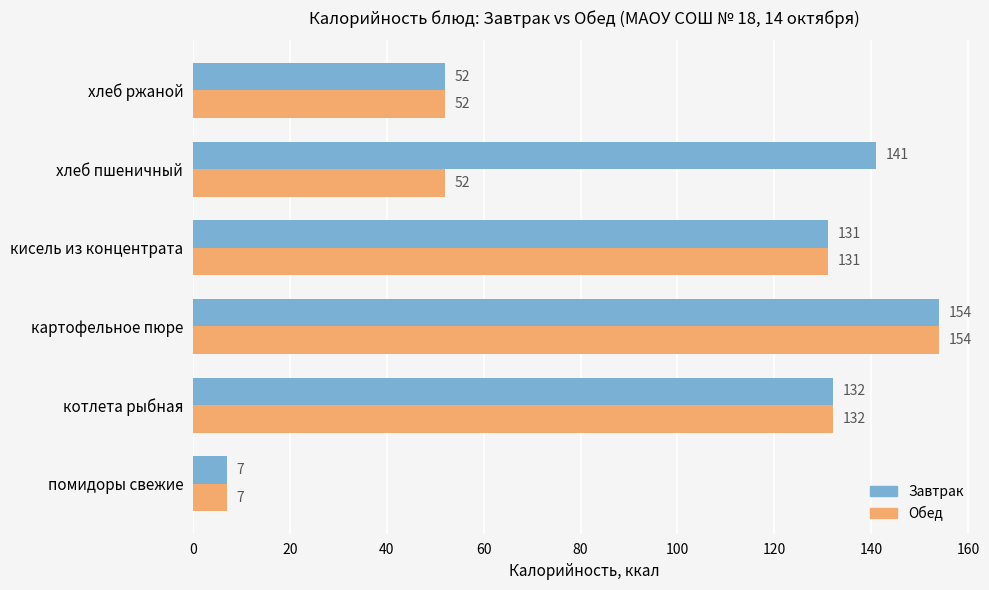

List the series in order of their overall mean, lowest first.

Обед, Завтрак